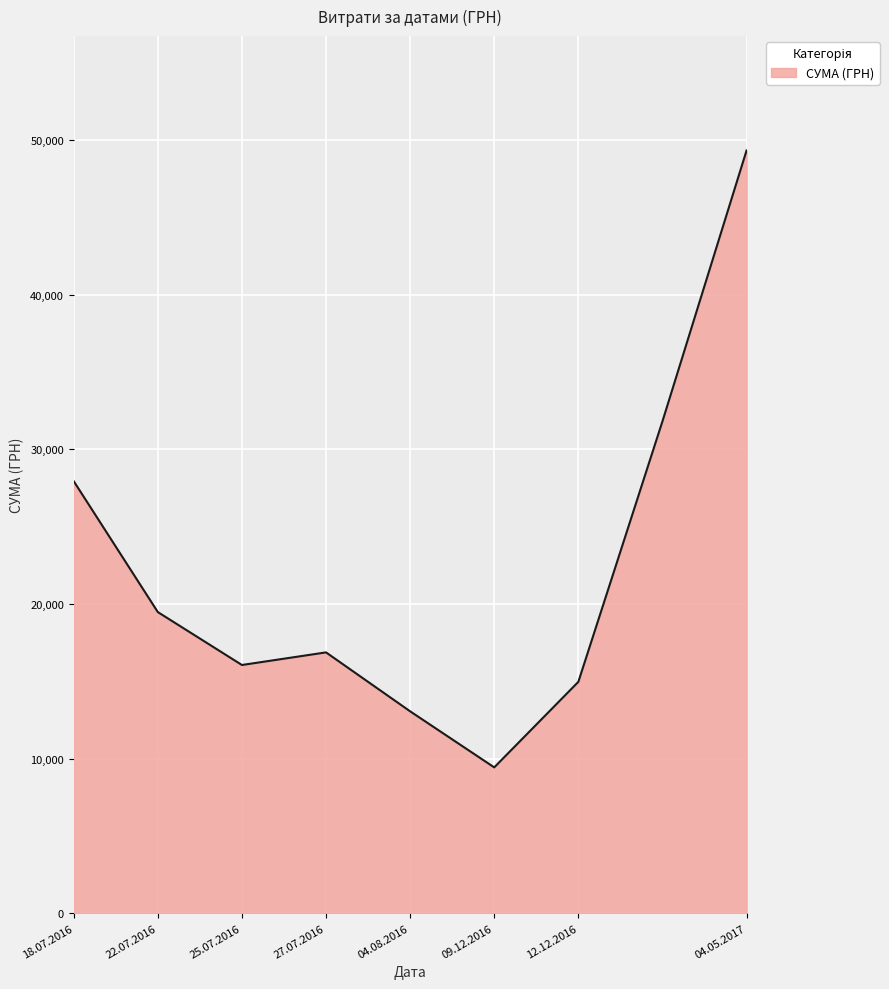

What is the greatest value displayed?

49314.7